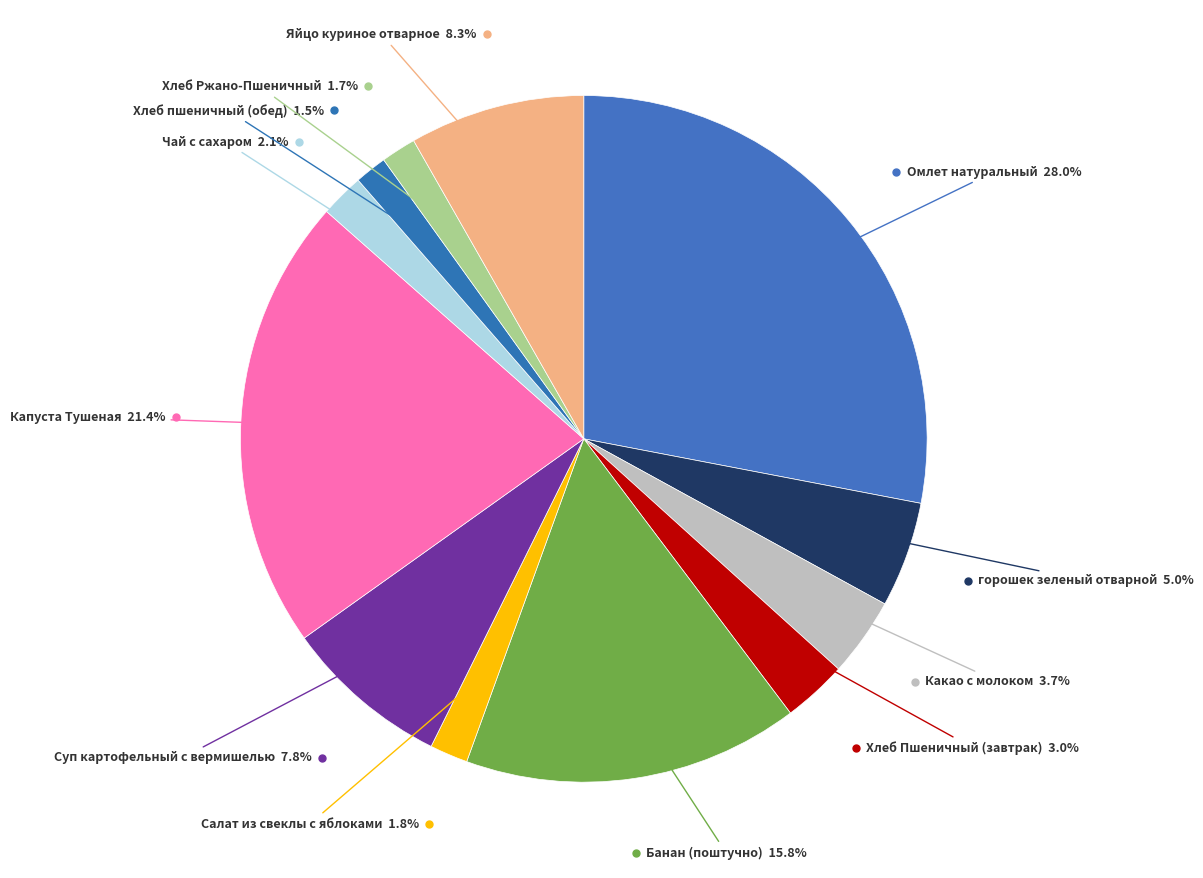

Count the number of slices in the pie.

12